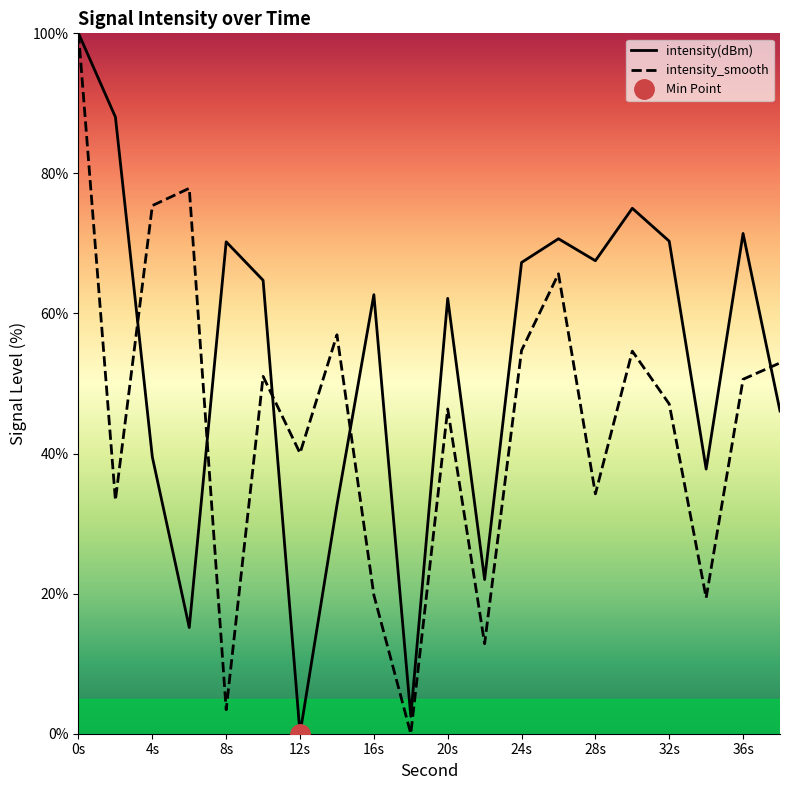

What are all the series names shown in the legend?

intensity(dBm), intensity_smooth